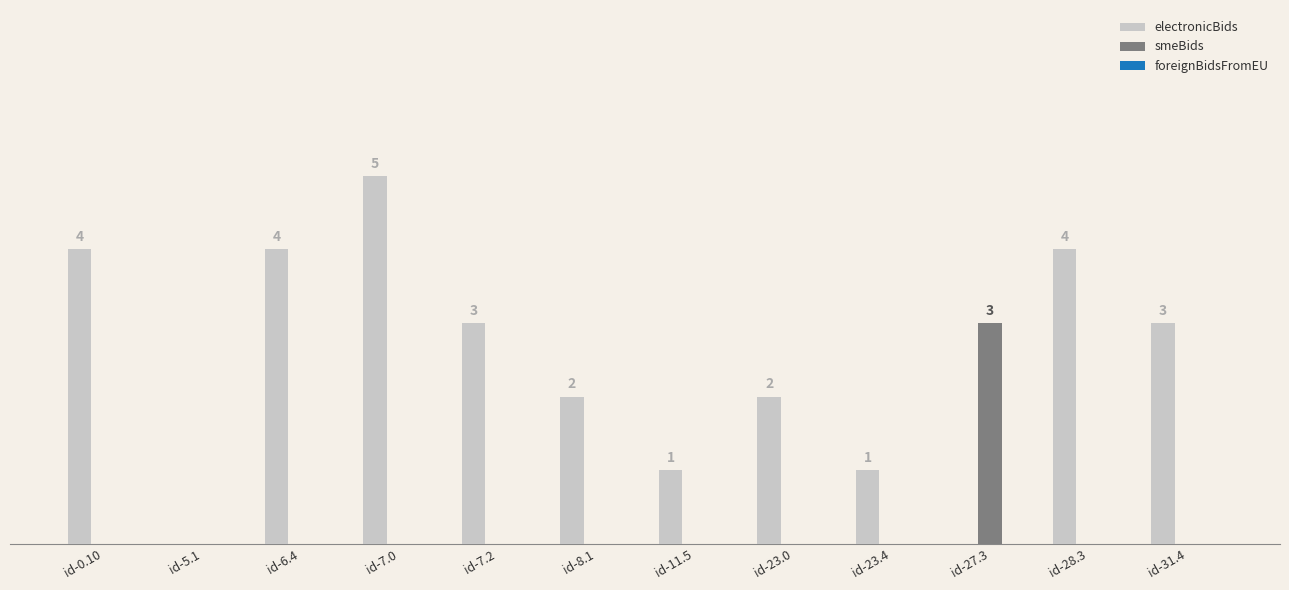

At how many categories does at least one series exceed 0?

11